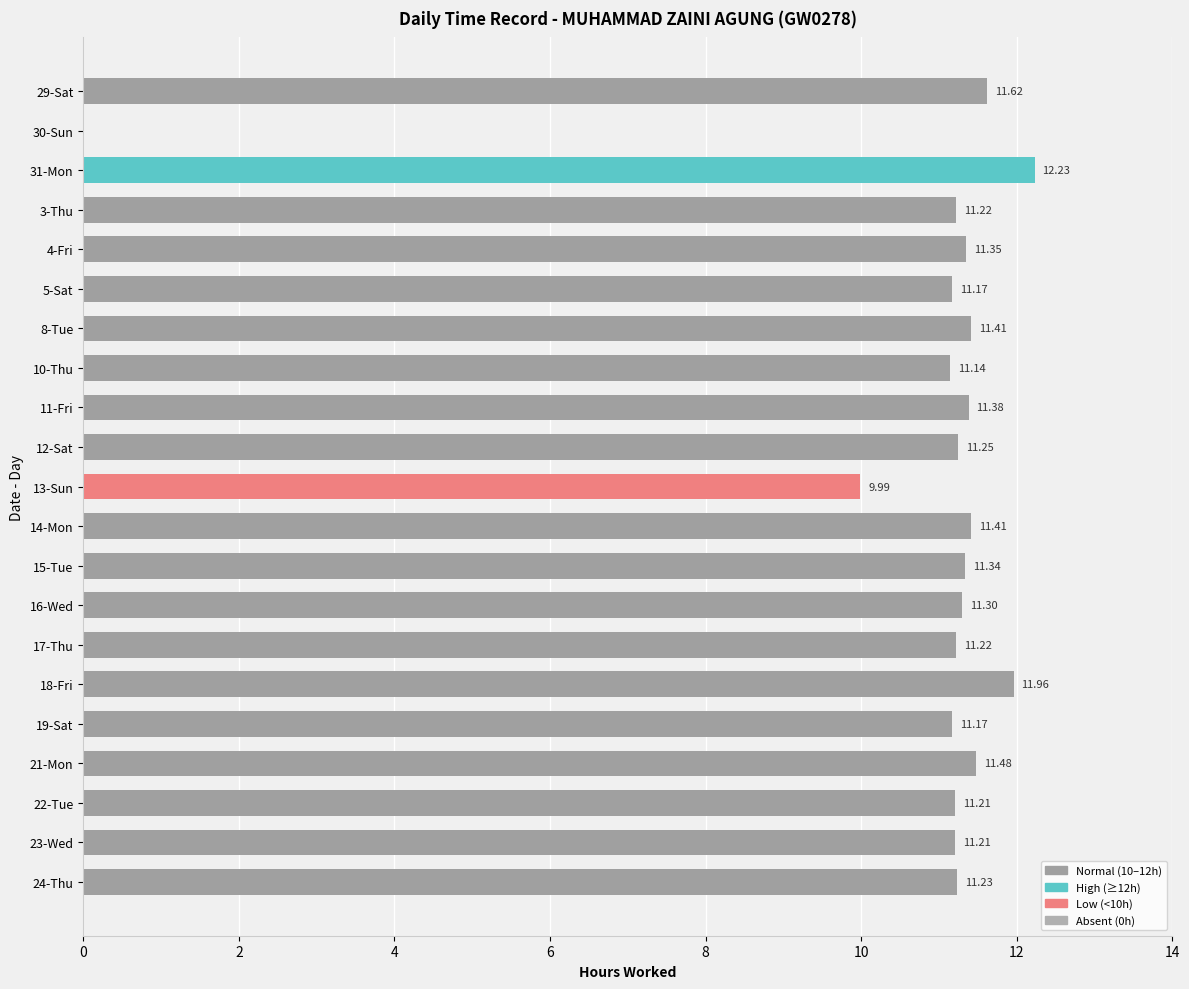

What is the change in value from 13-Sun to 22-Tue?

+1.2